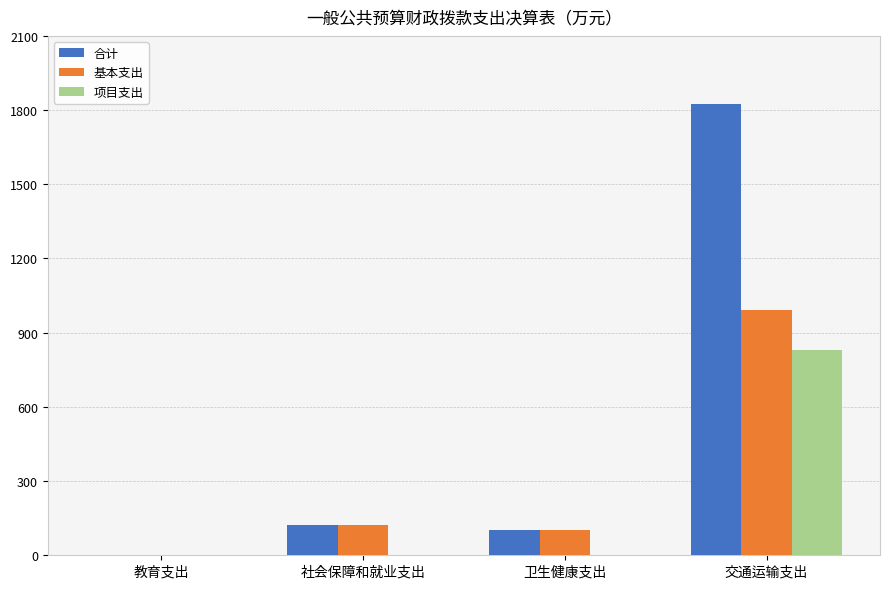

How many data points in 基本支出 are above 121?

2